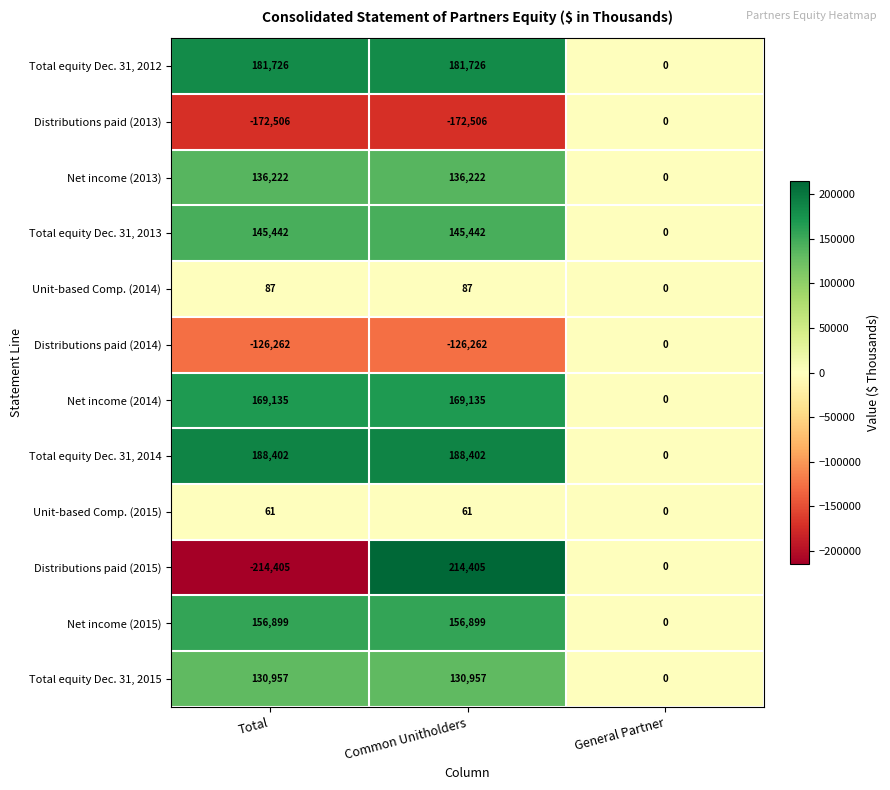

Count the number of data series in this chart.

12